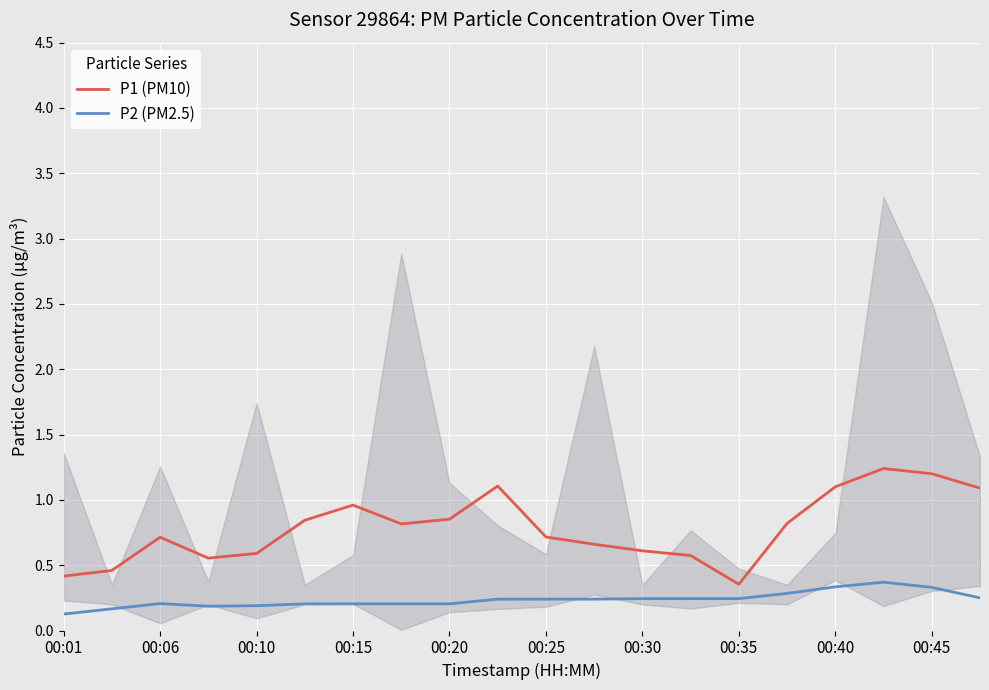

How many interior local valleys does the P1 (PM10) series have?

3